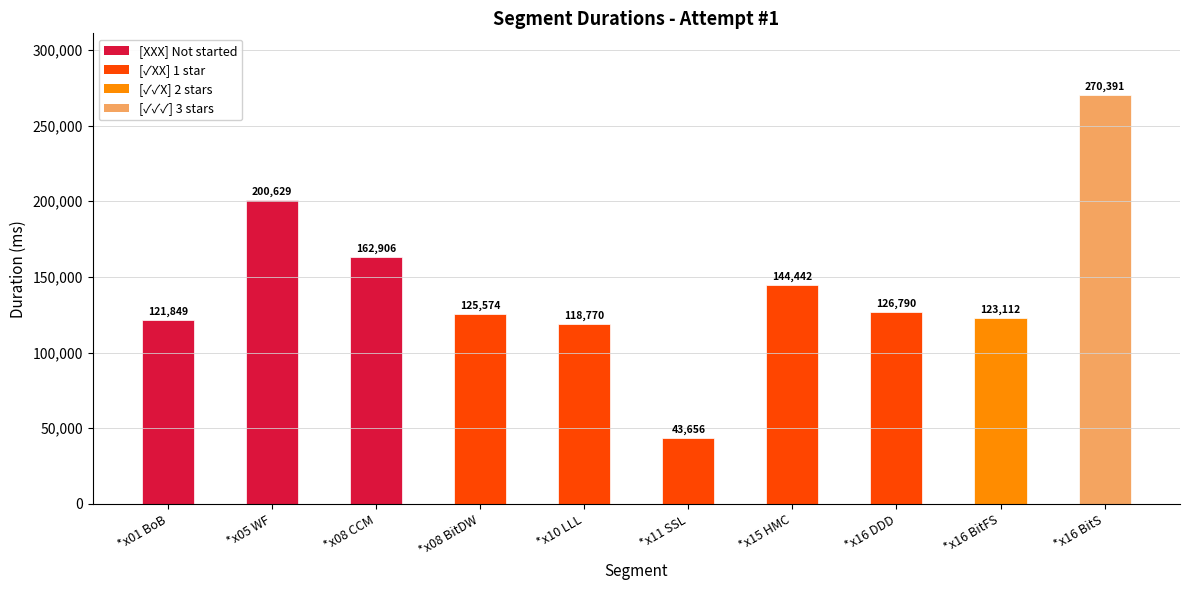

List the labels in order of value, smallest first.

*x11 SSL, *x10 LLL, *x01 BoB, *x16 BitFS, *x08 BitDW, *x16 DDD, *x15 HMC, *x08 CCM, *x05 WF, *x16 BitS